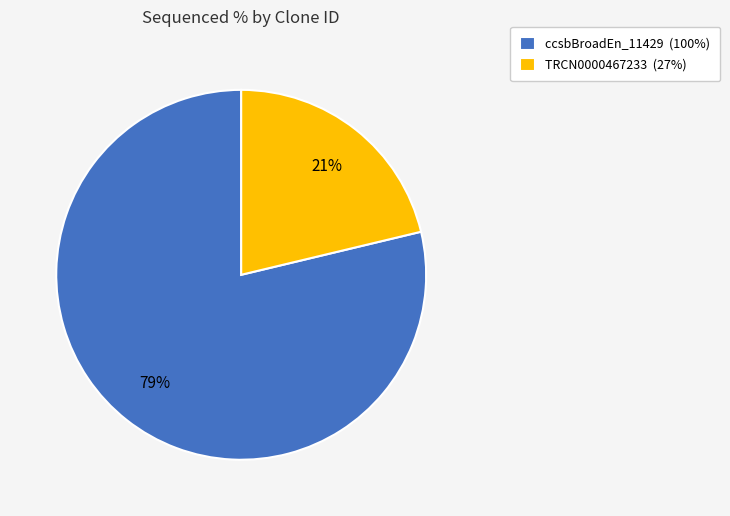

Which category has the smallest portion of the pie?

TRCN0000467233 (27%)